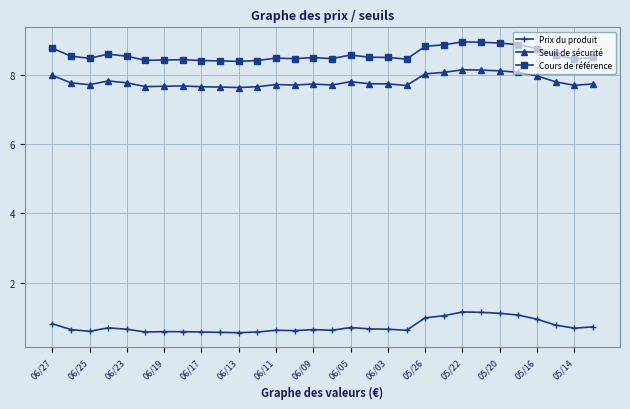

Which series has the largest total across all categories?

Cours de référence